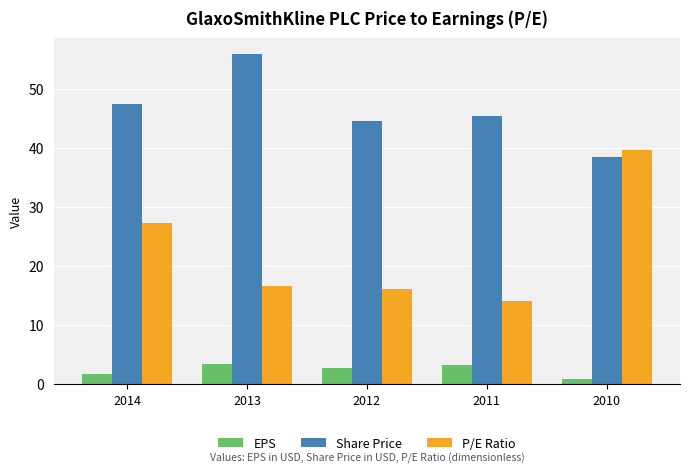

What is the lowest value of the EPS series?

1.0